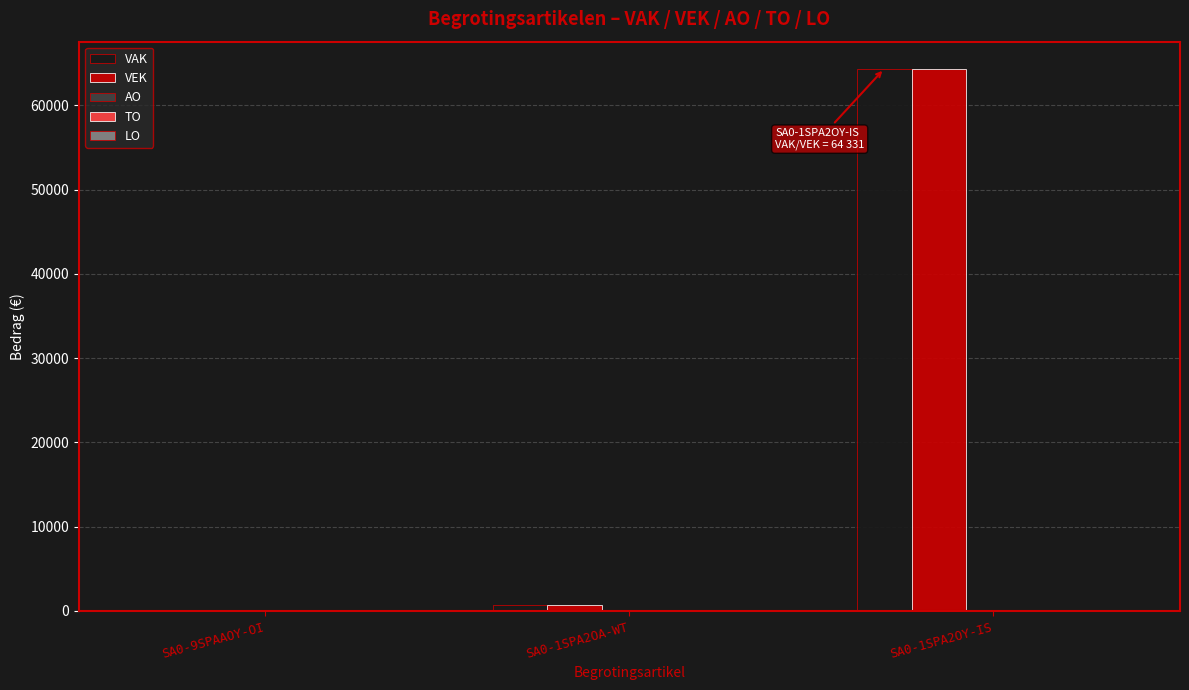

At which label is VEK closest to 32165?

SA0-1SPA2OA-WT